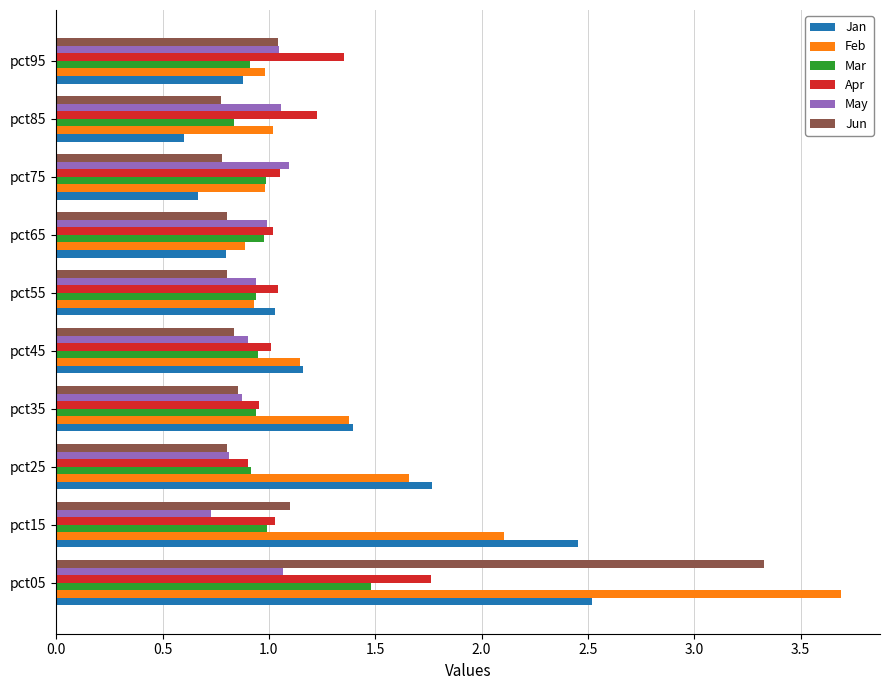

True or false: Feb has a value of 1.4 at pct55.

False